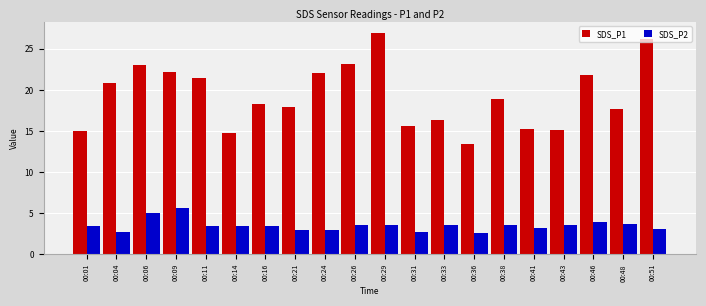

How many data points does each series have?

20